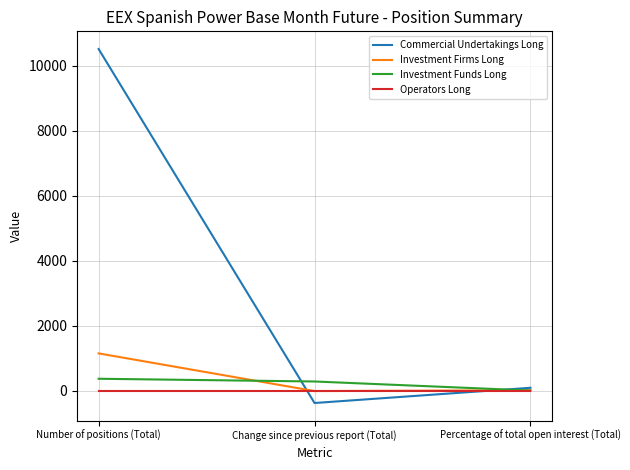

The value of Commercial Undertakings Long at Number of positions (Total) is 10507.0. True or false?

True